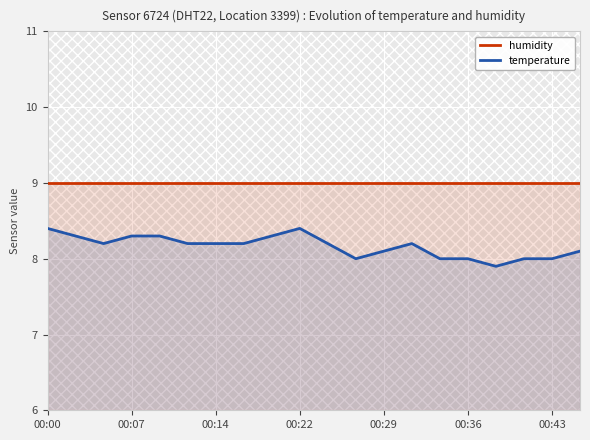

True or false: temperature and humidity cross at least once.

False